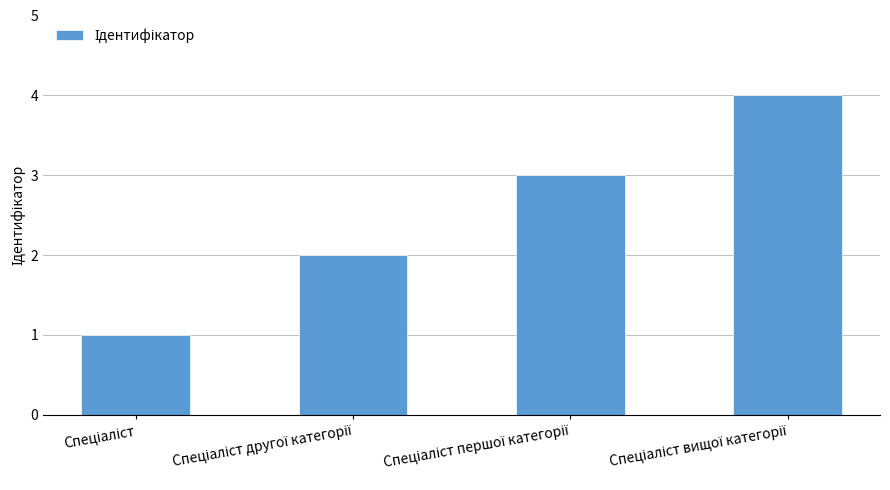

What is the sum of all values?

10